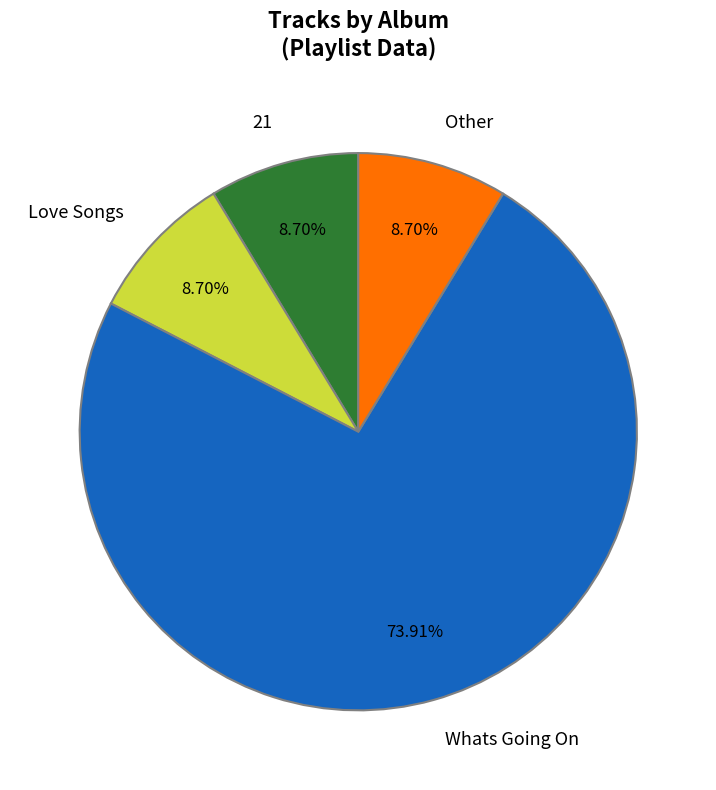

Does any single category account for the majority?

Yes